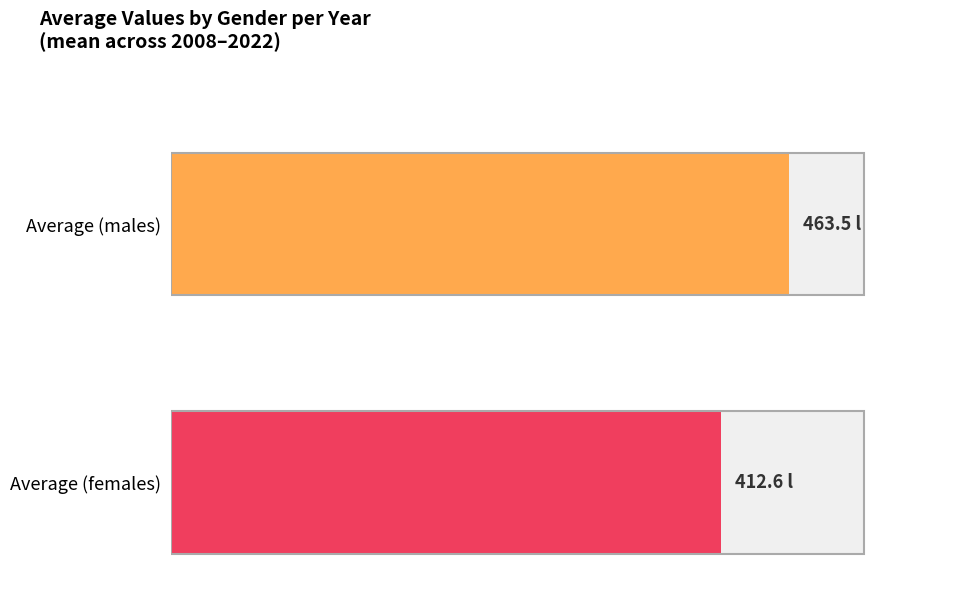

Rank the series by their average value, from highest to lowest.

Average (males), Average (females)